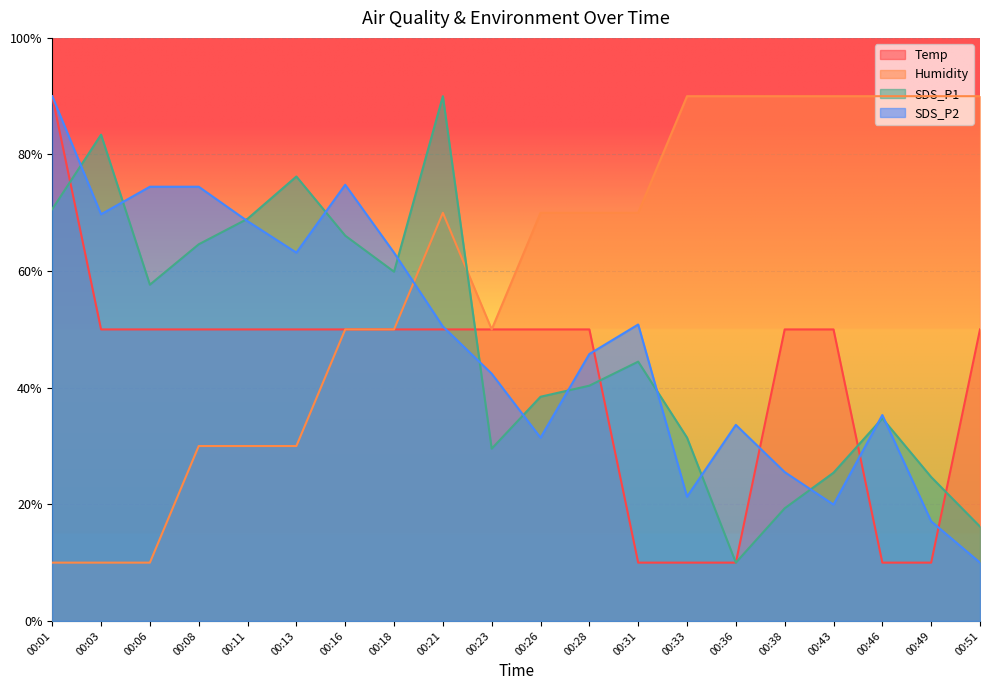

What is the sum of the Humidity values at 00:23 and 00:38?

140.0